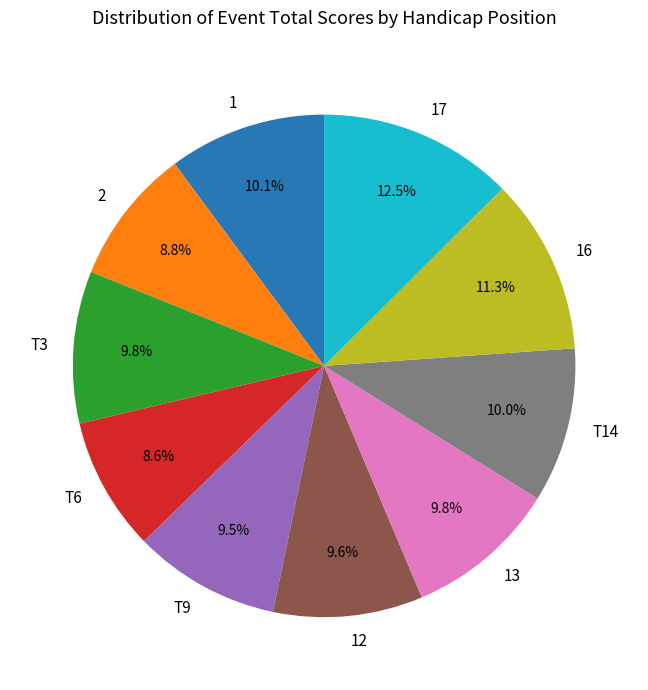

Count the number of slices in the pie.

10